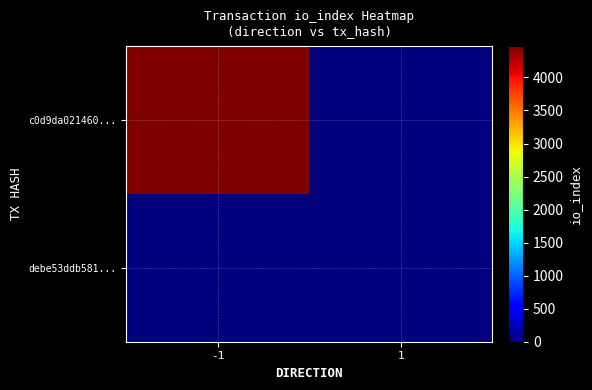

Which series has the widest spread of values?

c0d9da021460...